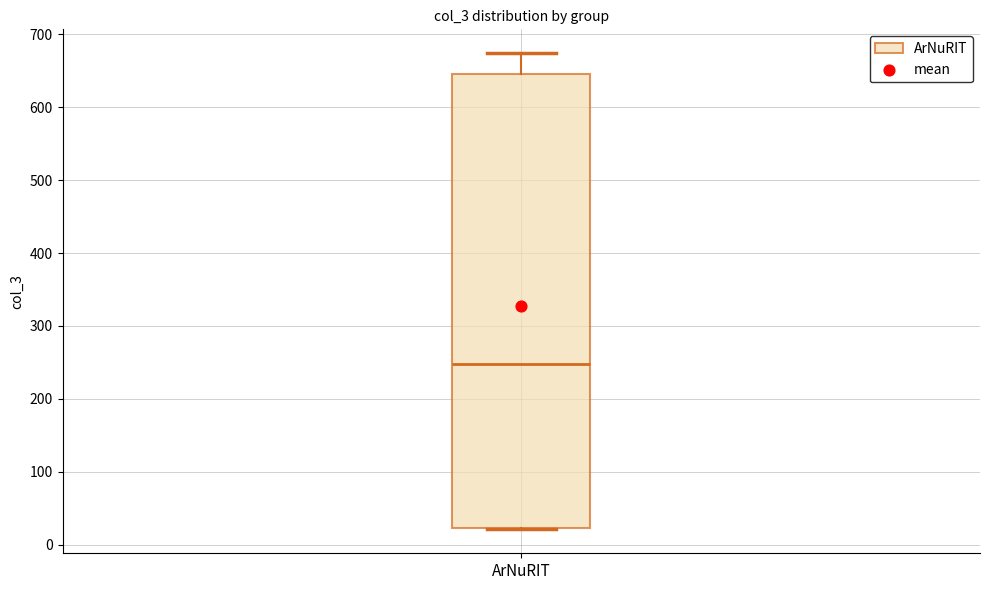

Transcribe this box plot: give where the median line is, the range the box spans, and where the two whiskers end, as read against the y-axis. The values are not printed on the chart, so give them approximately, as read against the axis.

median 250, box 20 to 650, whiskers 20 to 670